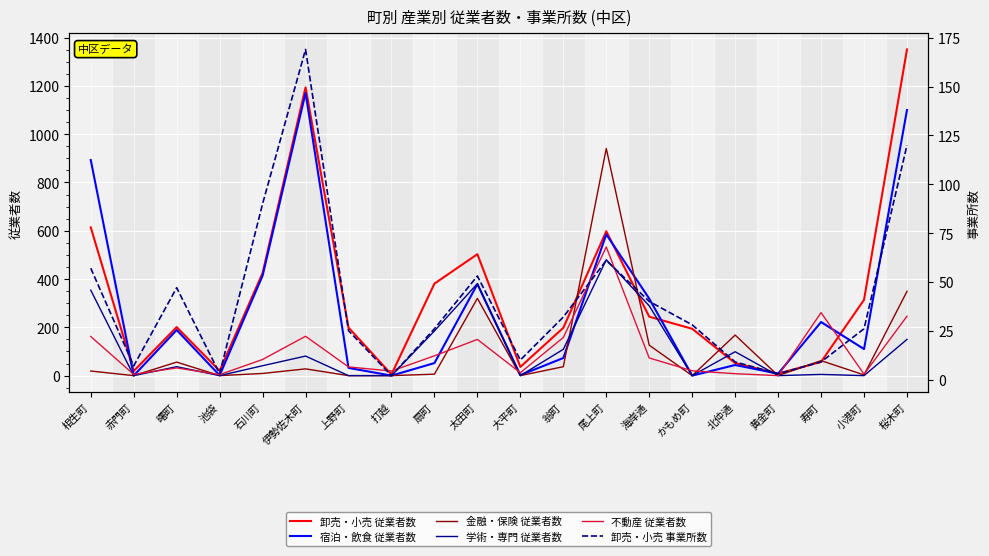

At how many categories does at least one series exceed 1303?

1